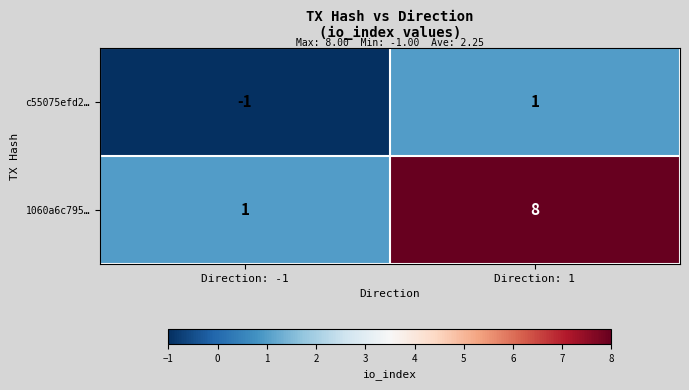

Is it true that 1060a6c795… equals 1 at Direction: -1?

True